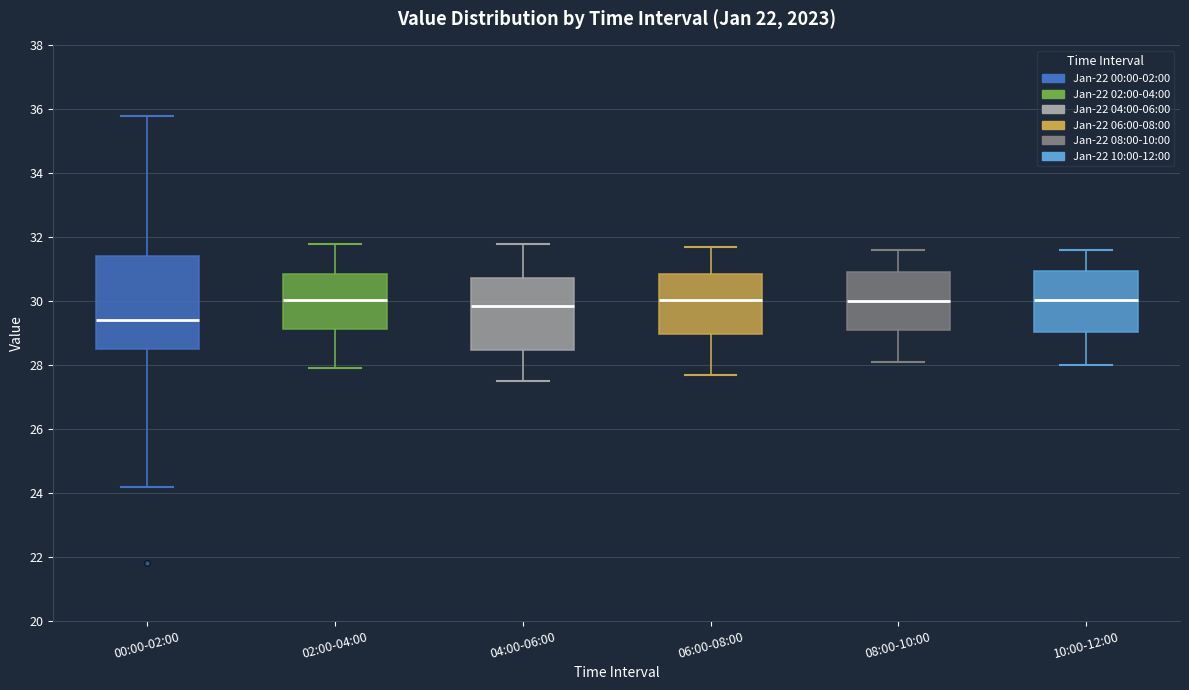

Where does the lower whisker of the box for 04:00-06:00 end on the y-axis? The values are not printed on the chart, so give them approximately, as read against the axis.

27.6